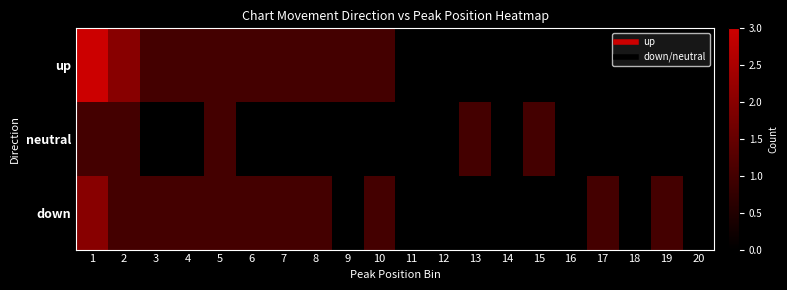

Count the number of categories in the chart.

20